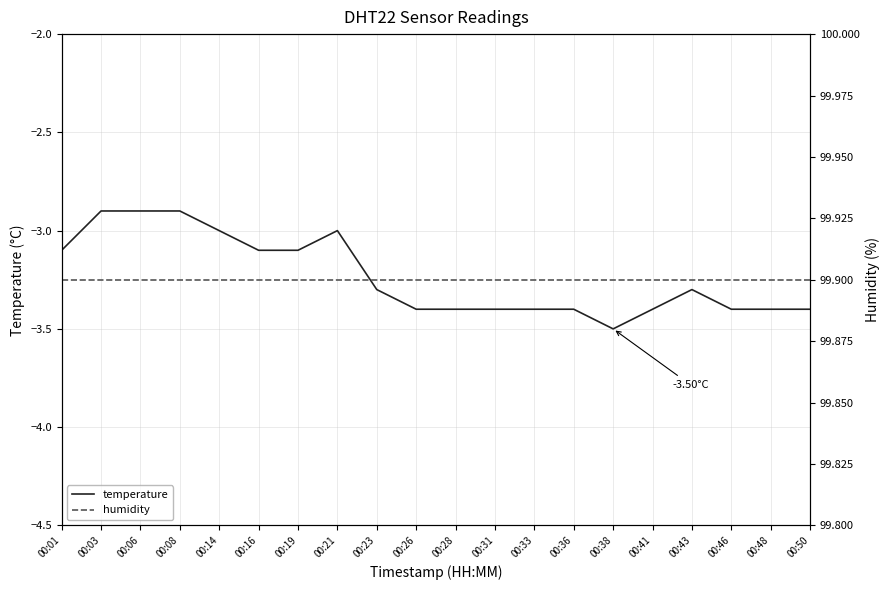

At 00:08, list the series in order from smallest to largest.

temperature, humidity